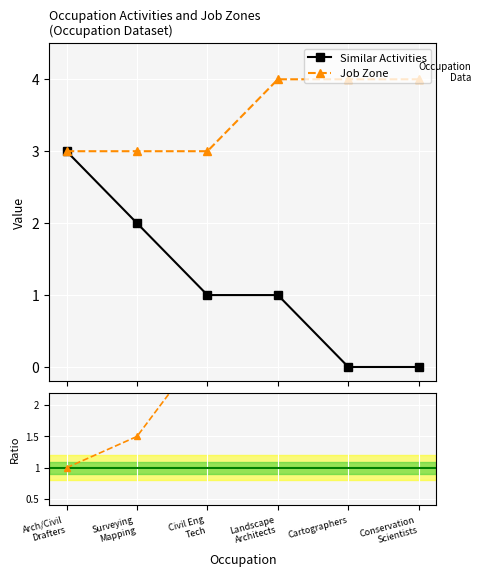

The value of Job Zone / Similar at Civil Eng
Tech is 3.0. True or false?

True